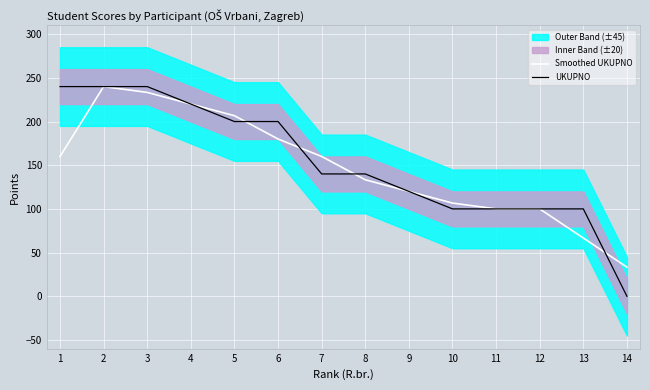

At which label does Smoothed UKUPNO reach its peak?

2